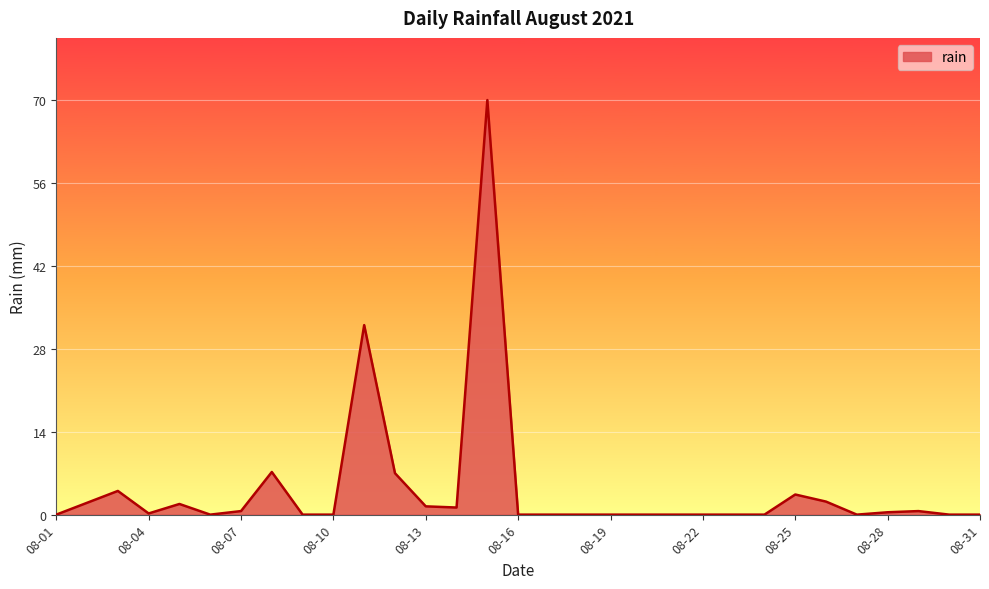

What is the difference between the maximum and minimum values?

70.0